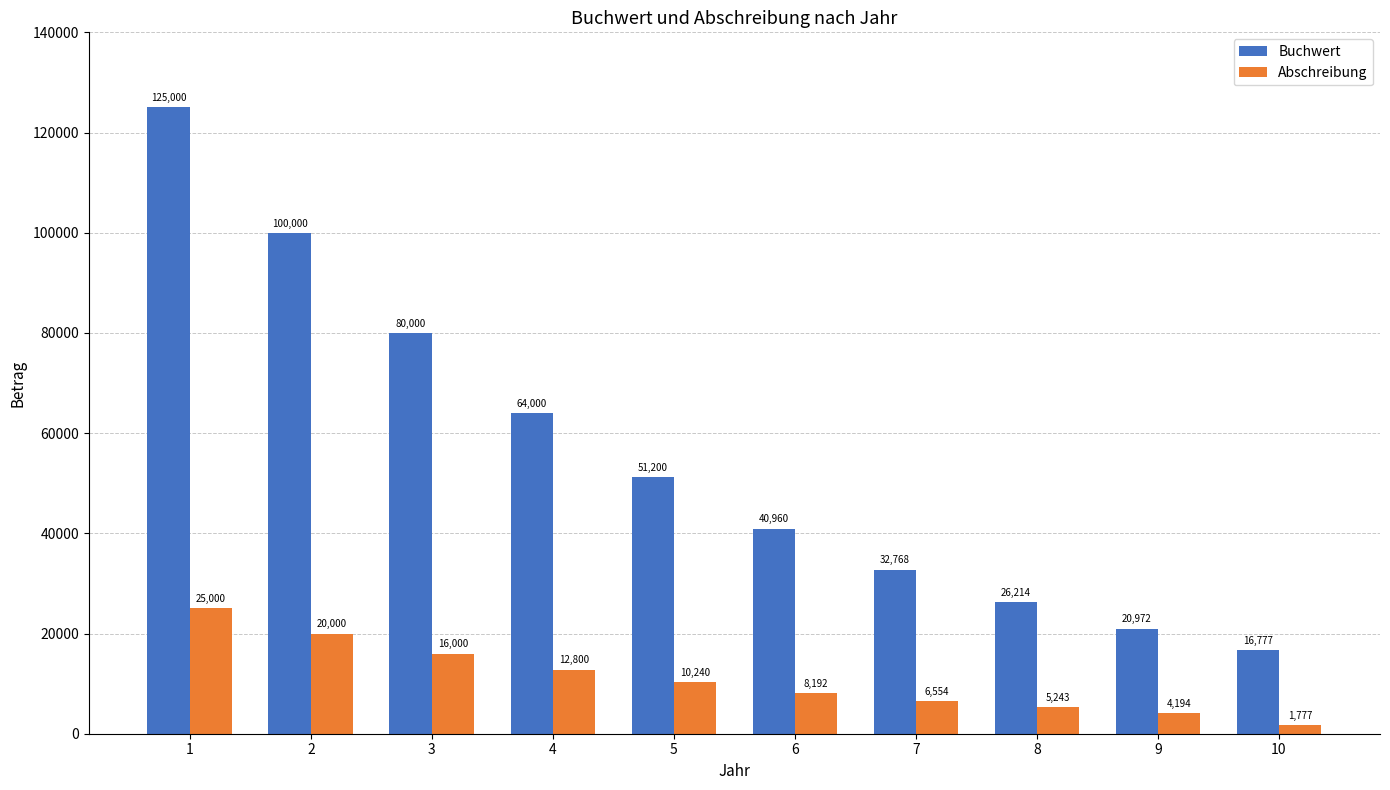

True or false: Abschreibung has a value of 8192.0 at 6.

True